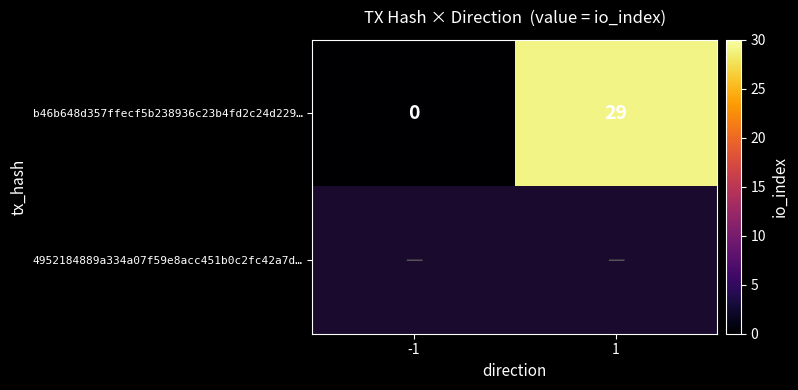

The b46b648d357ffecf5b238936c23b4fd2c24d229… series shows 0 at -1. True or false?

True